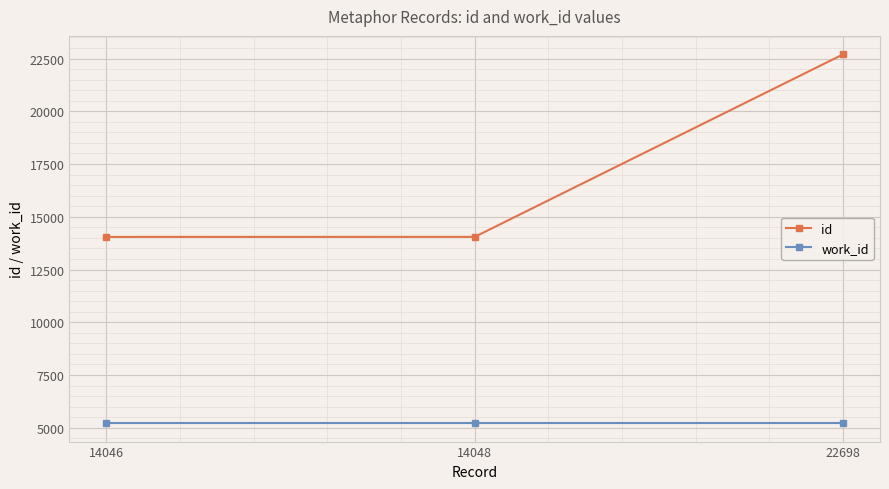

Which series has the largest total across all categories?

id